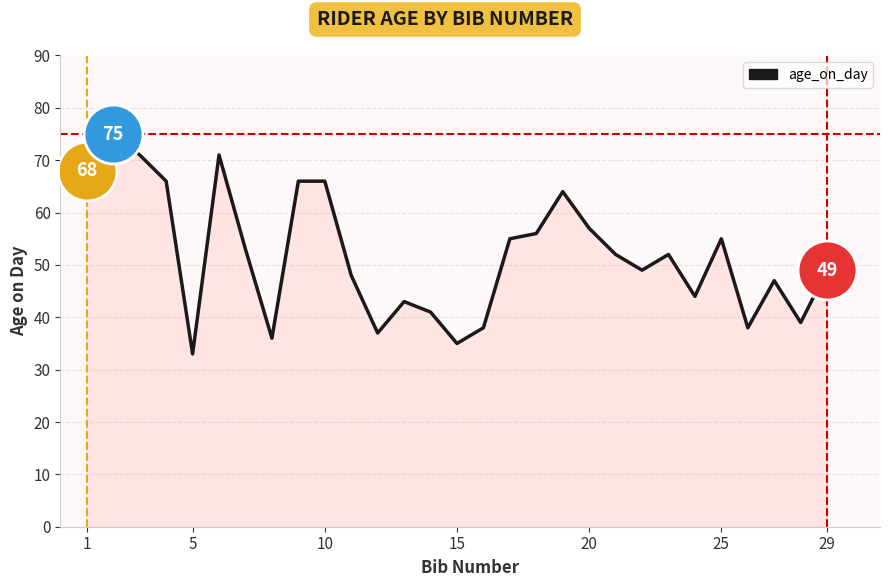

What is the greatest value displayed?

75